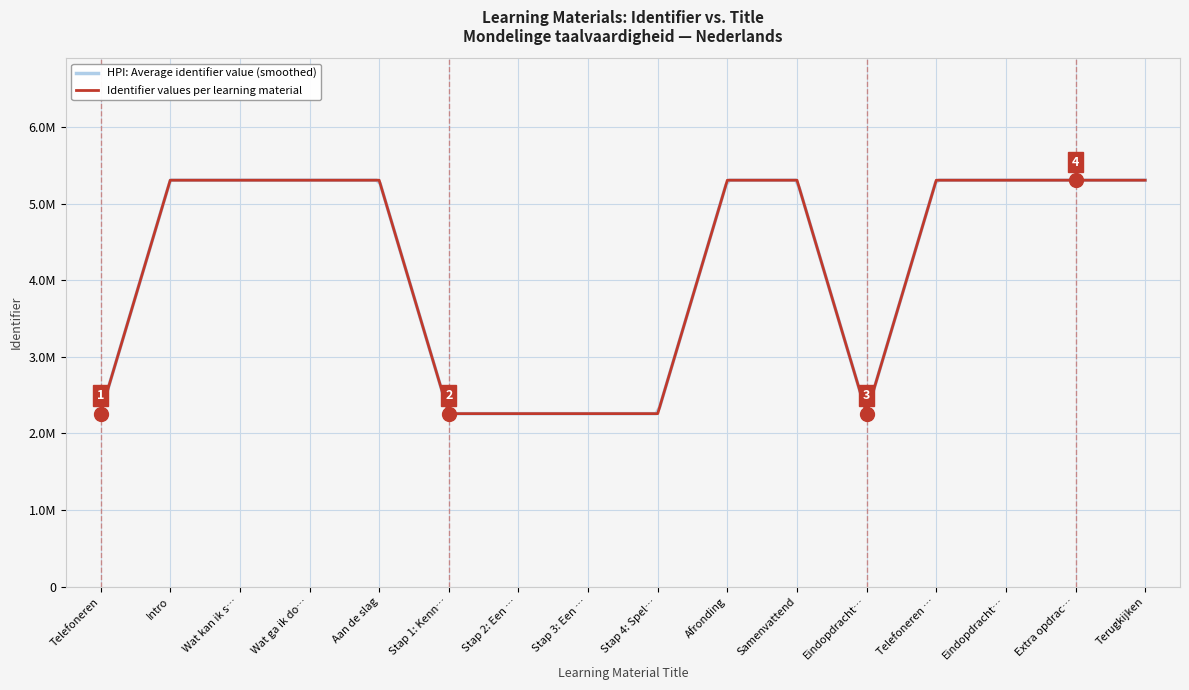

Does the chart have visible grid lines?

Yes